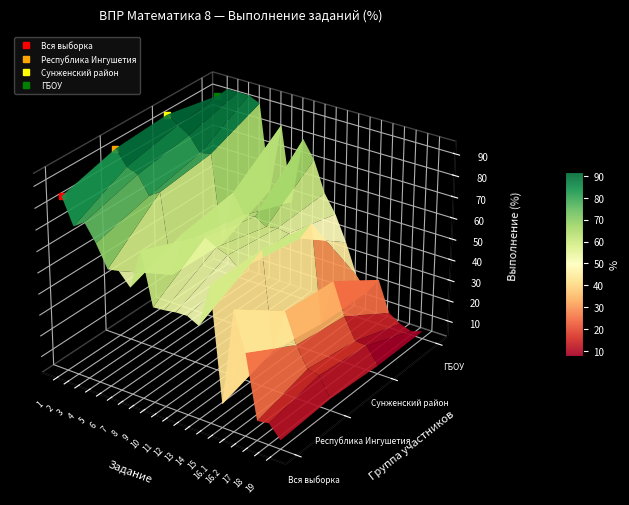

Reading left to right, list all the values displayed in this chart.

Вся выборка: 84.6	72.5	76.0	68.1	57.8	58.8	53.0	71.8	47.4	47.9	48.7	49.0	46.2	66.6	13.5	59.2	41.3	11.6	12.5	6.6
Республика Ингушетия: 91.9	85.1	83.2	74.8	78.2	41.0	62.3	61.8	63.9	61.0	59.1	54.1	58.5	66.9	21.2	41.9	27.8	18.3	17.2	8.0
Сунженский район: 93.9	90.4	87.2	80.4	81.6	40.2	66.4	57.4	58.4	55.2	56.2	55.4	54.8	63.5	17.3	39.6	24.5	14.5	14.1	6.2
ГБОУ: 89.2	94.0	94.0	94.0	91.6	51.2	84.3	48.8	80.7	72.3	57.8	49.4	37.4	22.9	16.3	24.1	9.6	6.0	4.2	6.0